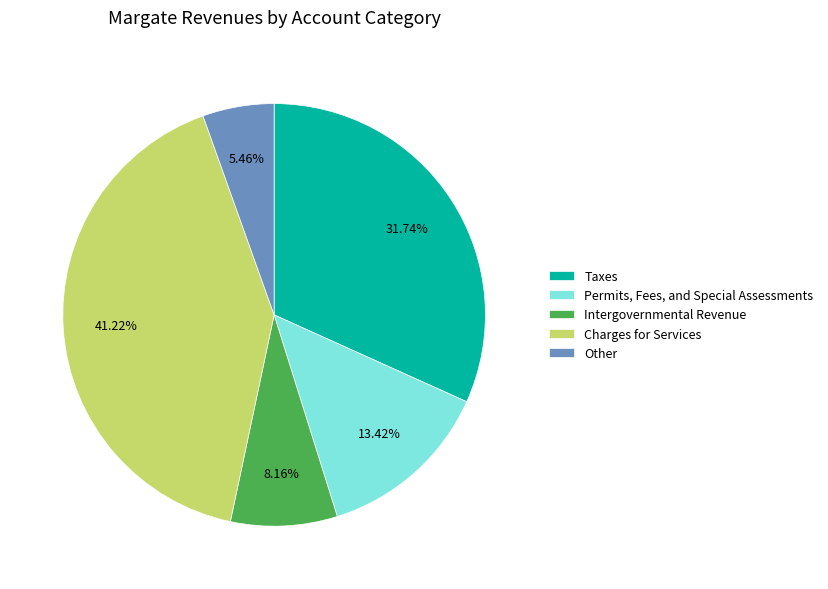

What is the smallest slice in the pie chart?

Other